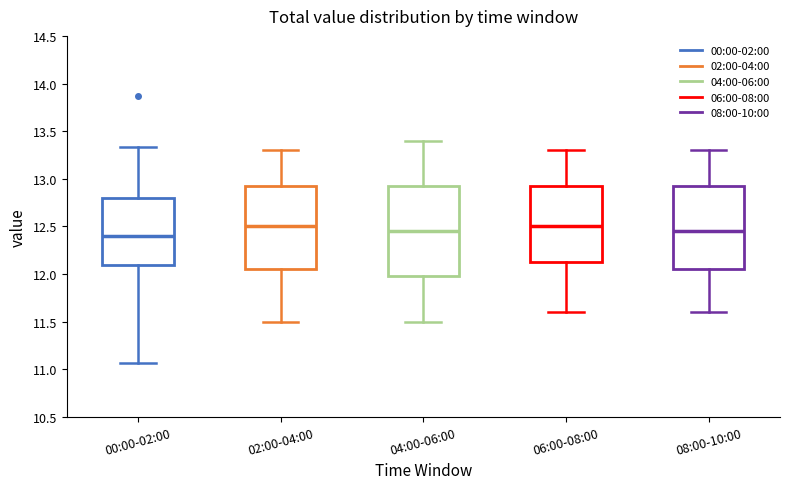

Where does the upper whisker of the box for 08:00-10:00 end on the y-axis? The values are not printed on the chart, so give them approximately, as read against the axis.

13.30